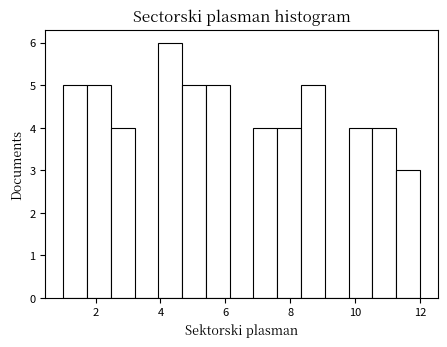

Around what value on the x-axis is the tallest bar? Give the approximate position of its centre, as read against the axis.

4.4